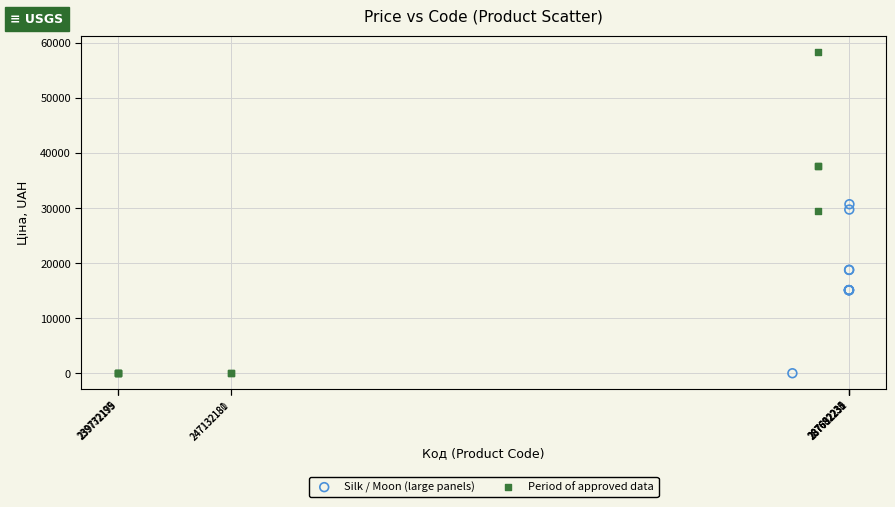

Which series contains the highest Y value?

Period of approved data